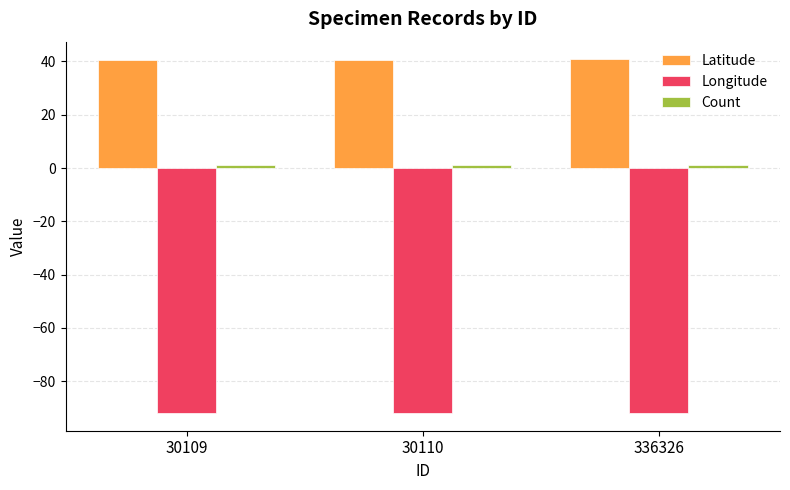

The value of Longitude at 30109 is -154.3. True or false?

False